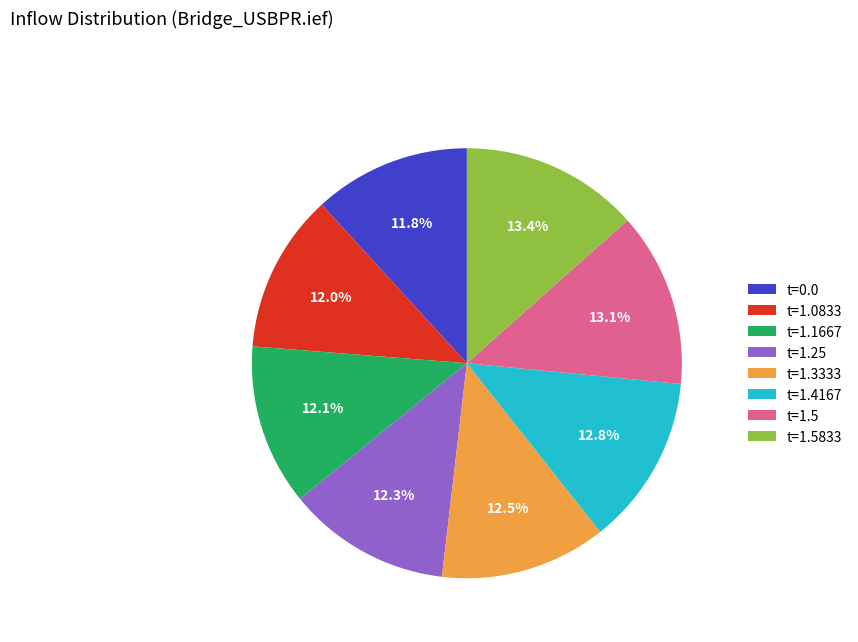

Do t=1.0833 and t=1.5 together represent more than half of the pie?

No